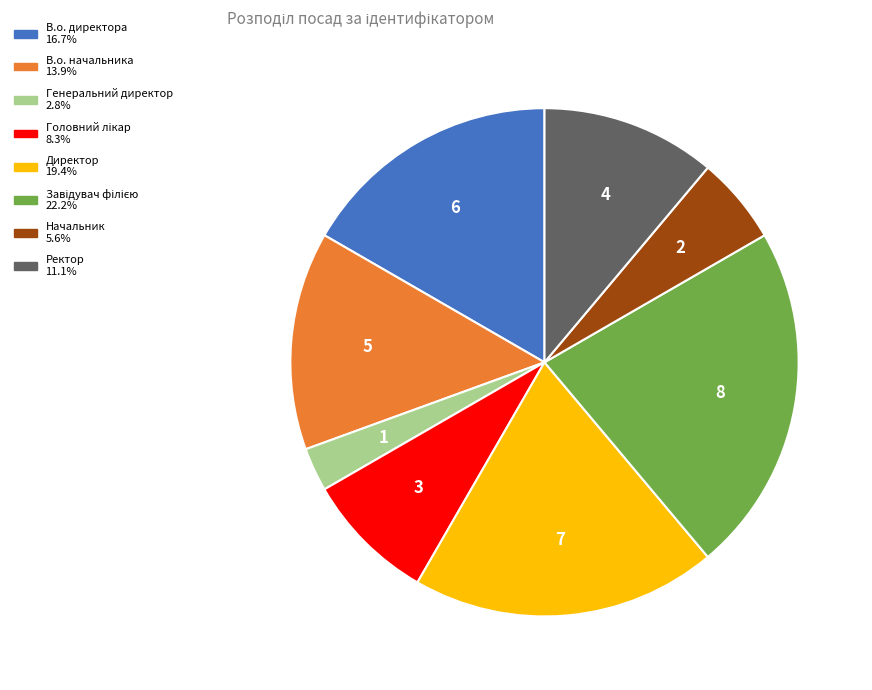

Which slice is the smallest?

Генеральний директор